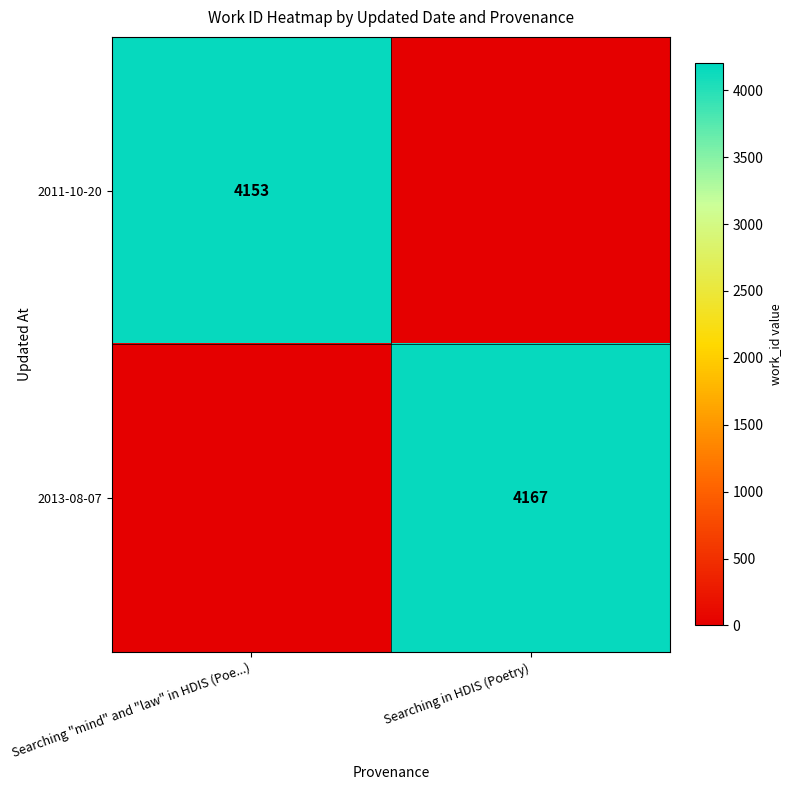

At how many categories does at least one series exceed 2404?

2